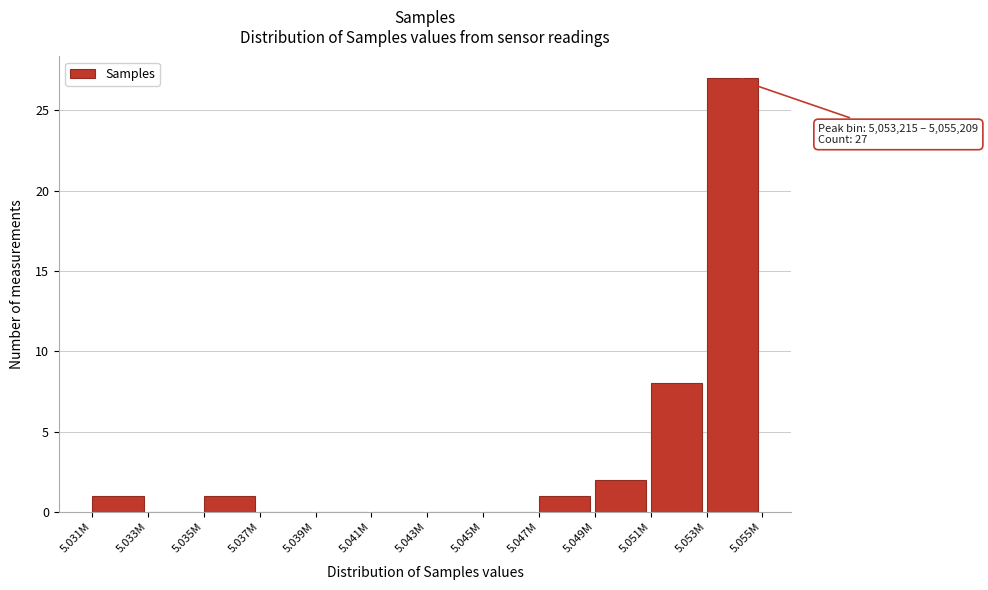

Reading left to right, extract all data points from this chart.

5.031M=1	5.033M=0	5.035M=1	5.037M=0	5.039M=0	5.041M=0	5.043M=0	5.045M=0	5.047M=1	5.049M=2	5.051M=8	5.053M=27